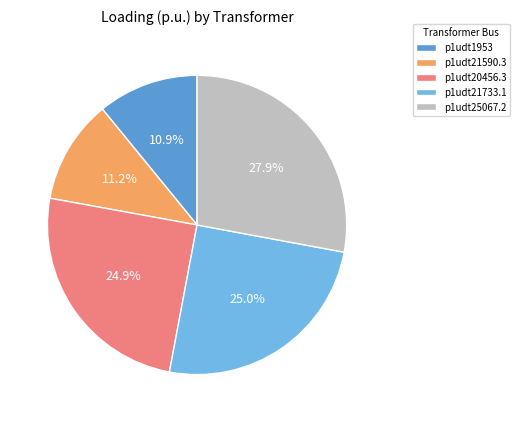

To the nearest percent, what is the combined percentage of p1udt21733.1 and p1udt20456.3?

50%